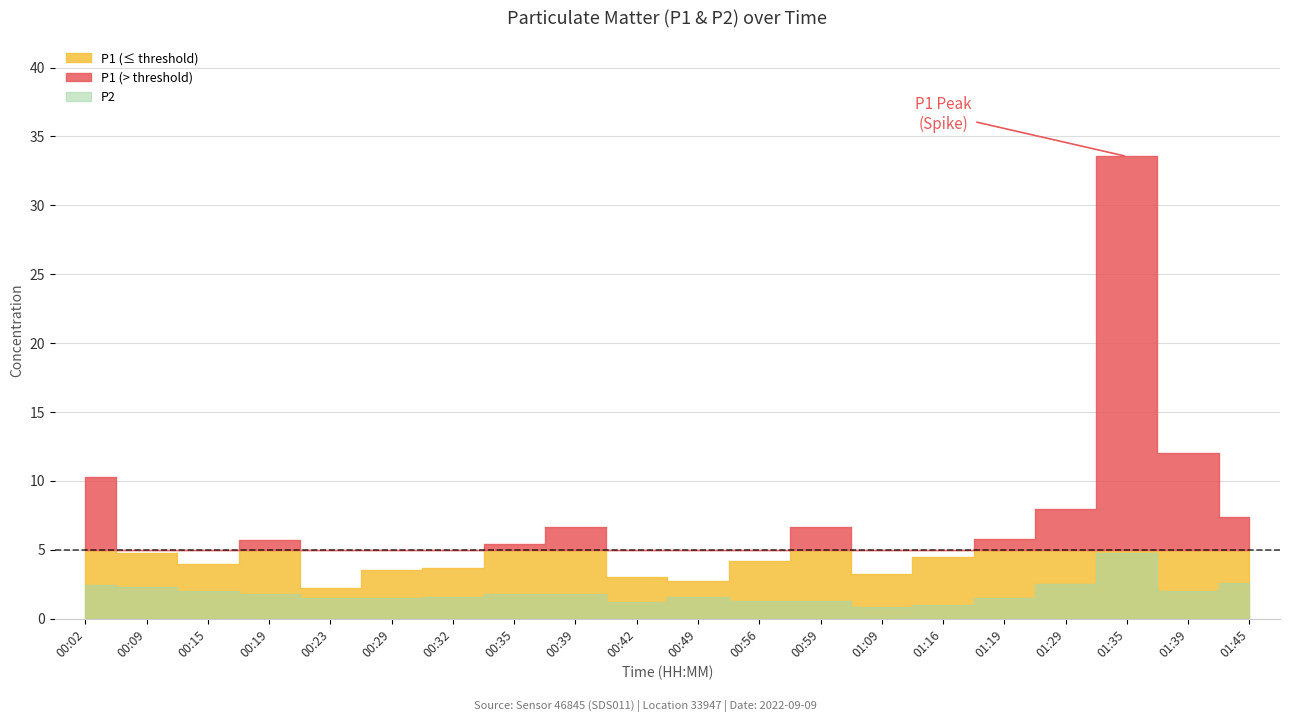

What is the difference between the P2 values at 00:23 and 00:02?

1.0